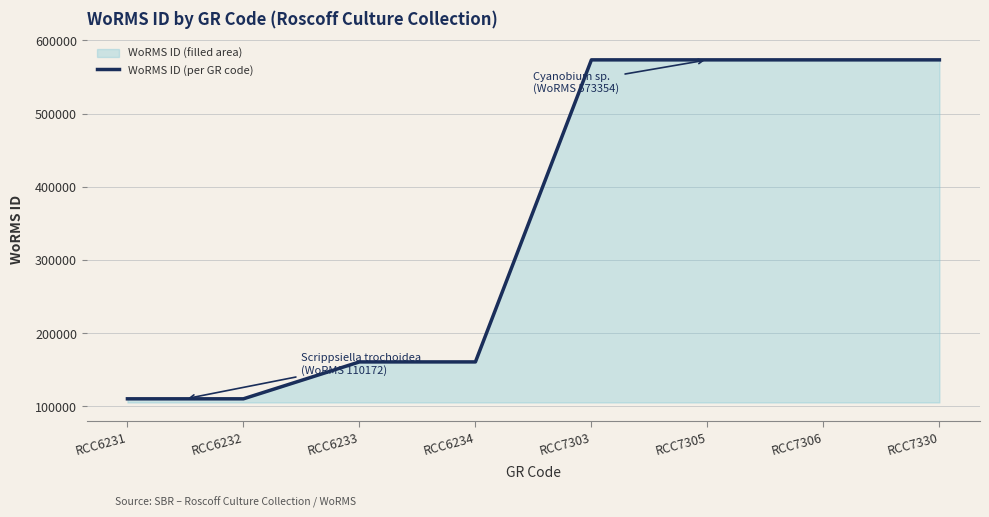

How many values are between 160595 and 573354?

6